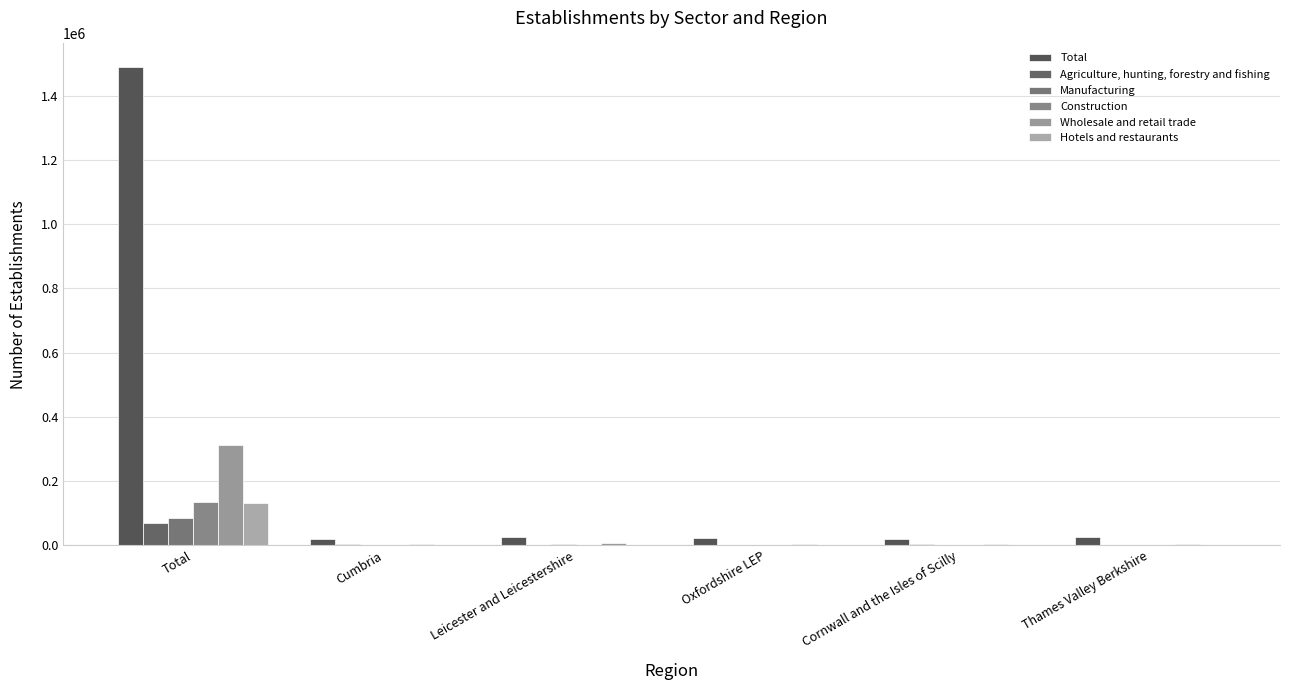

Are the bars grouped side by side (vs. stacked)?

Yes